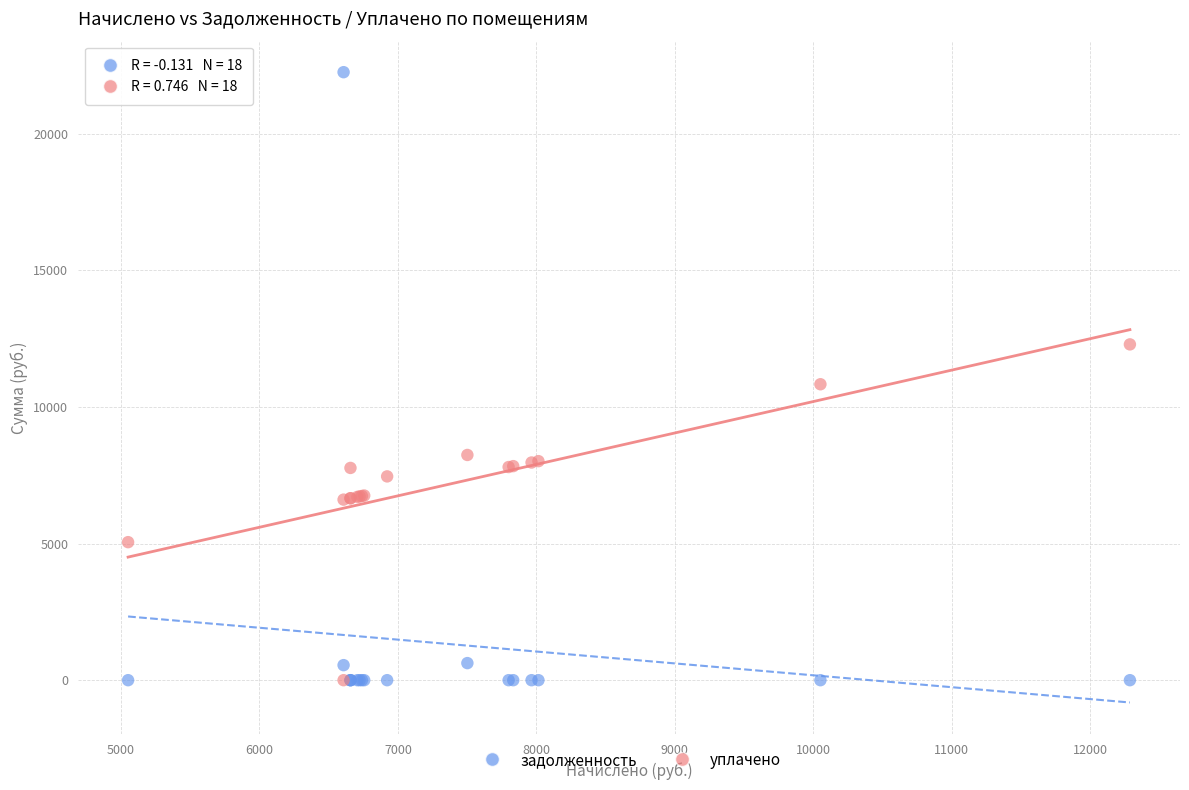

What are all the series names shown in the legend?

задолженность, уплачено